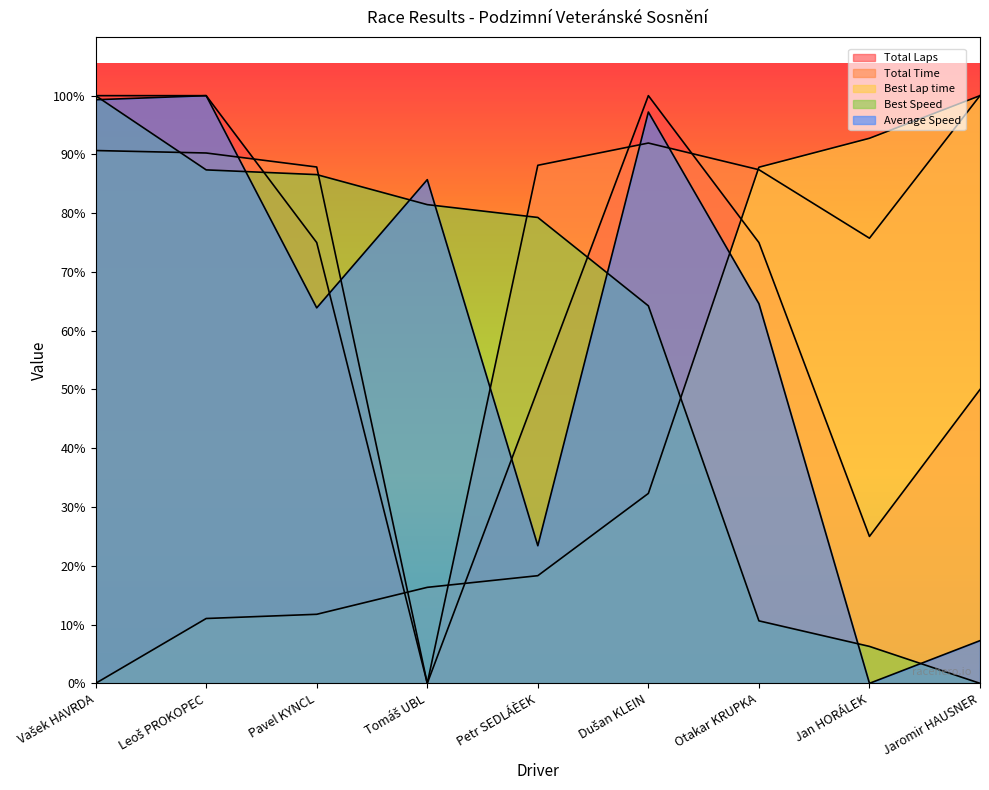

Which category has the highest value in the Average Speed series?

Leoš PROKOPEC